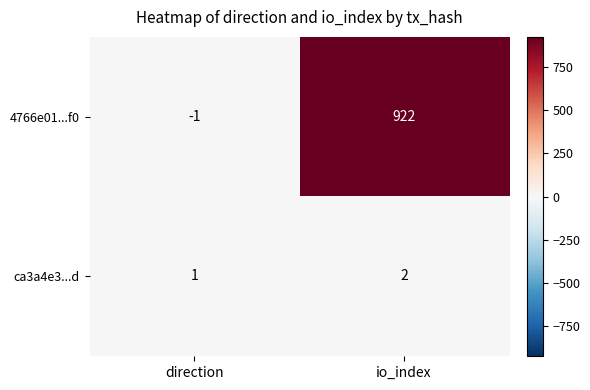

What is the total value across all series at io_index?

924